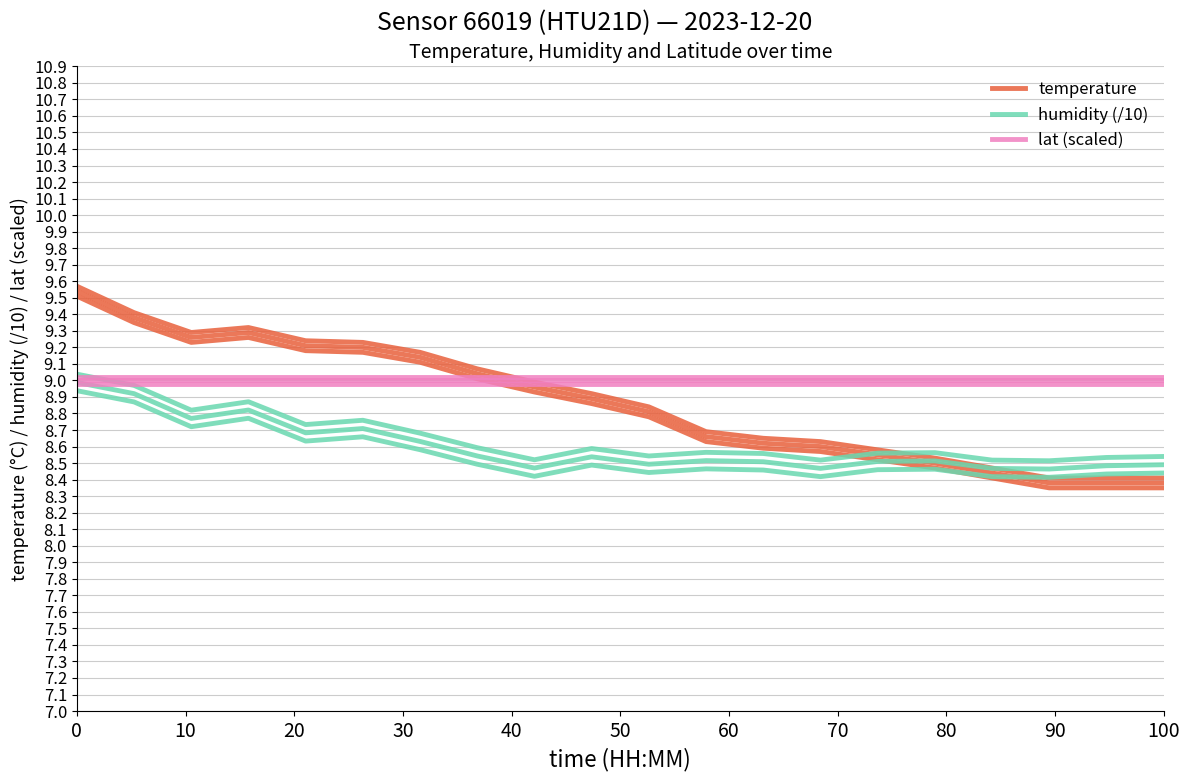

Is it true that humidity (/10) equals 5.0 at 30?

False